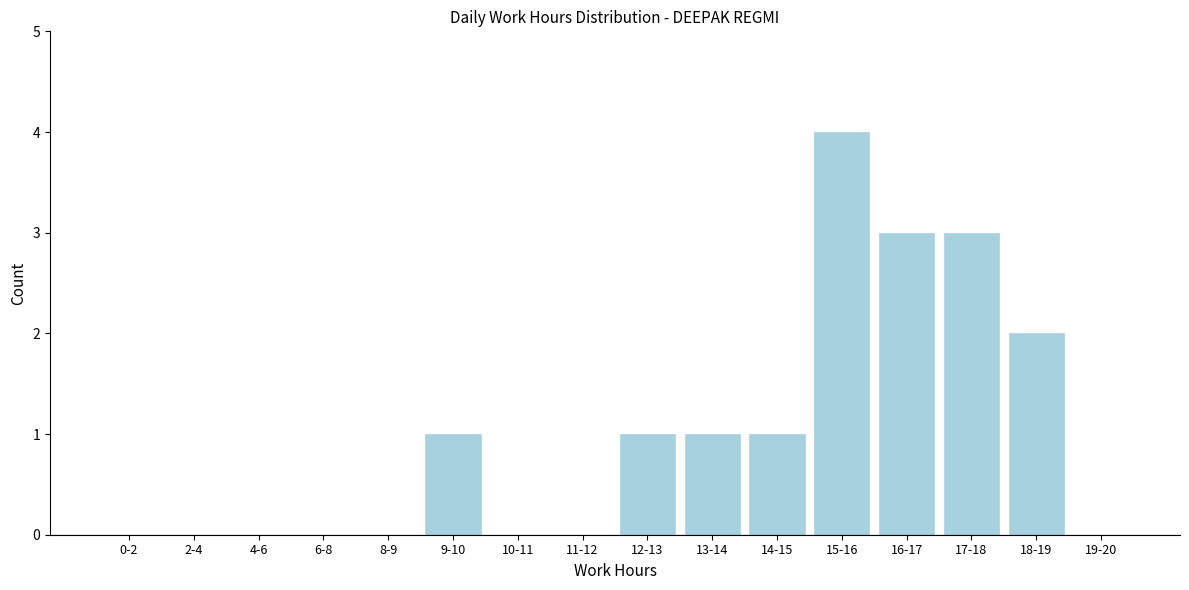

Reading left to right, extract all data points from this chart.

0-2=0	2-4=0	4-6=0	6-8=0	8-9=0	9-10=1	10-11=0	11-12=0	12-13=1	13-14=1	14-15=1	15-16=4	16-17=3	17-18=3	18-19=2	19-20=0